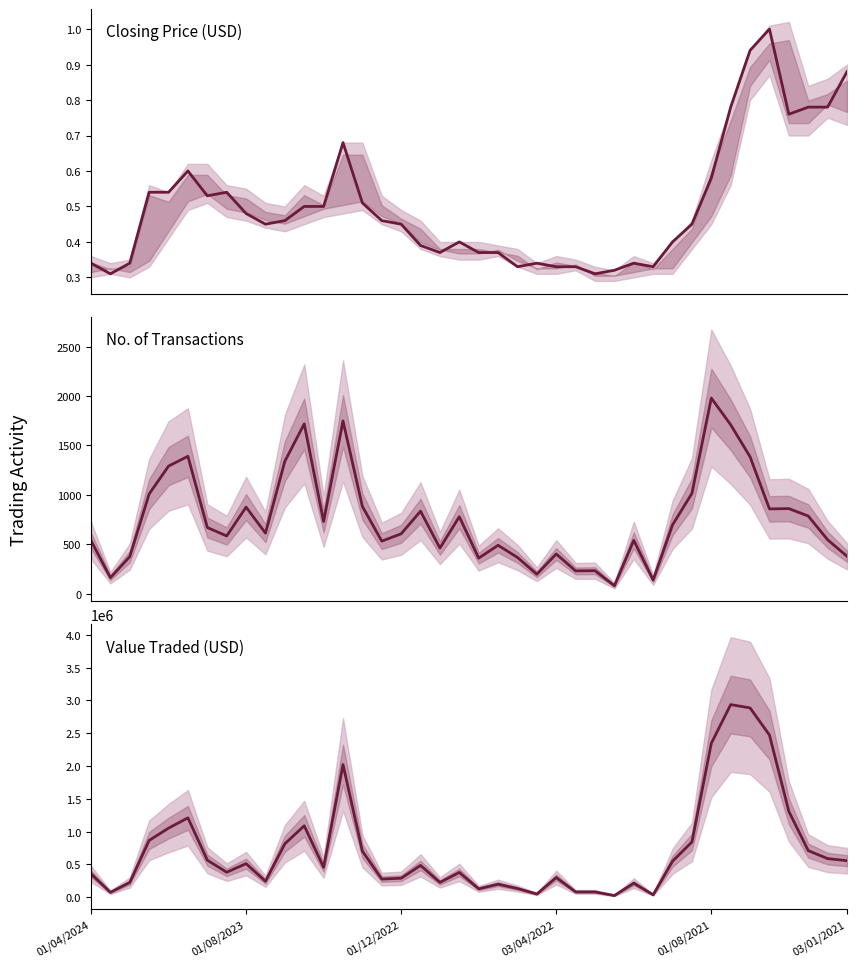

True or false: Value Traded has a value of 4620593.8 at 01/04/2024.

False